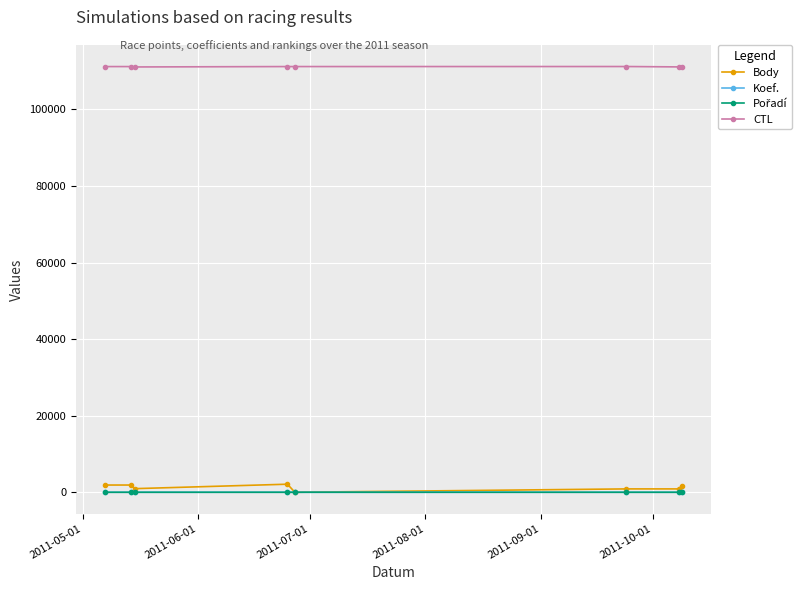

Which series has the widest spread of values?

Body